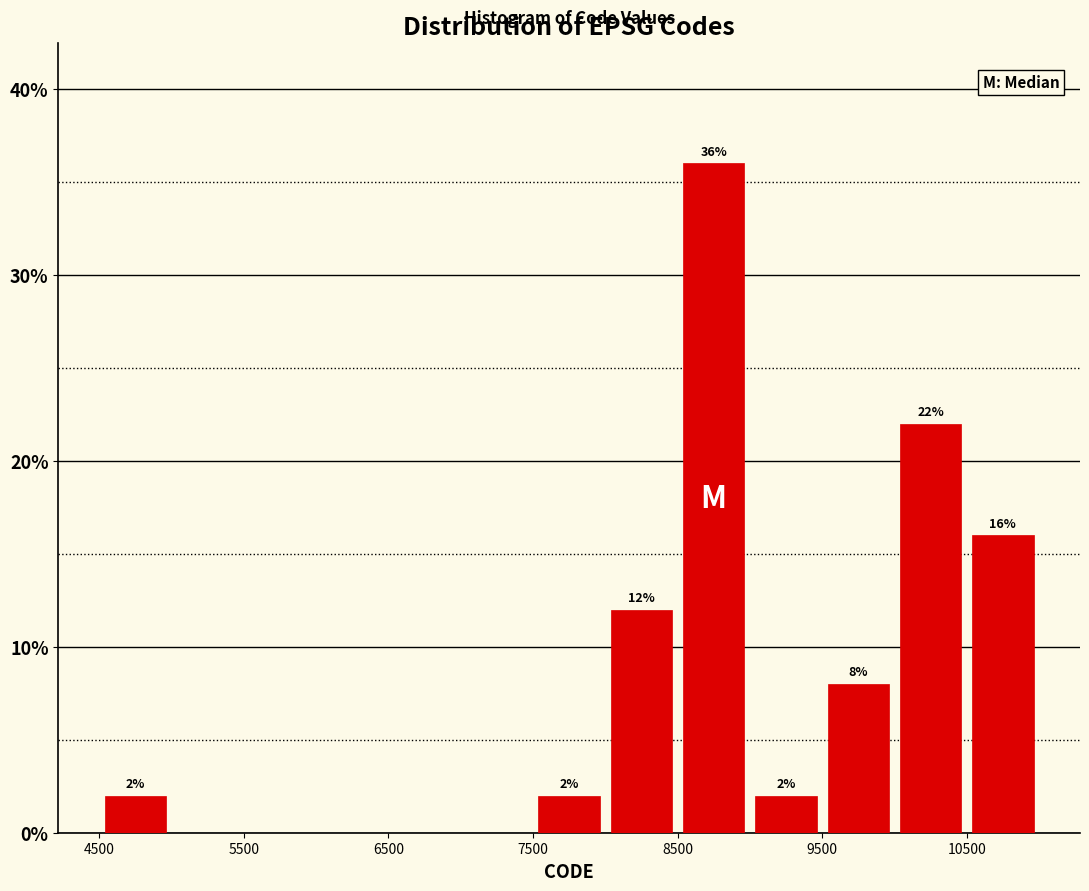

Which range on the x-axis has the tallest bar?

8500 to 9000